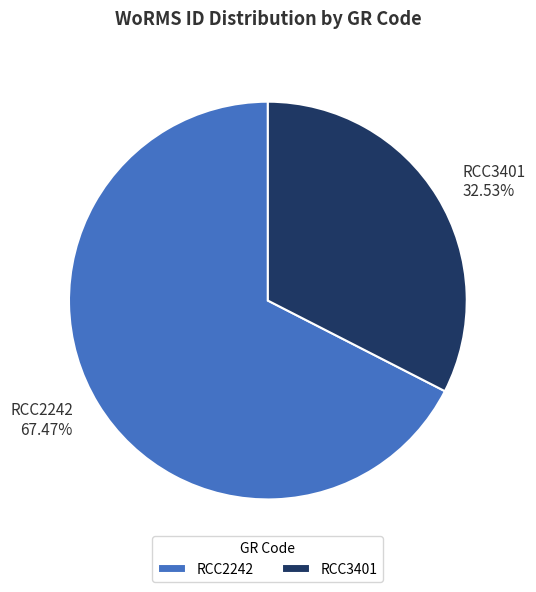

What percentage is the RCC2242 slice, to the nearest percent?

67%